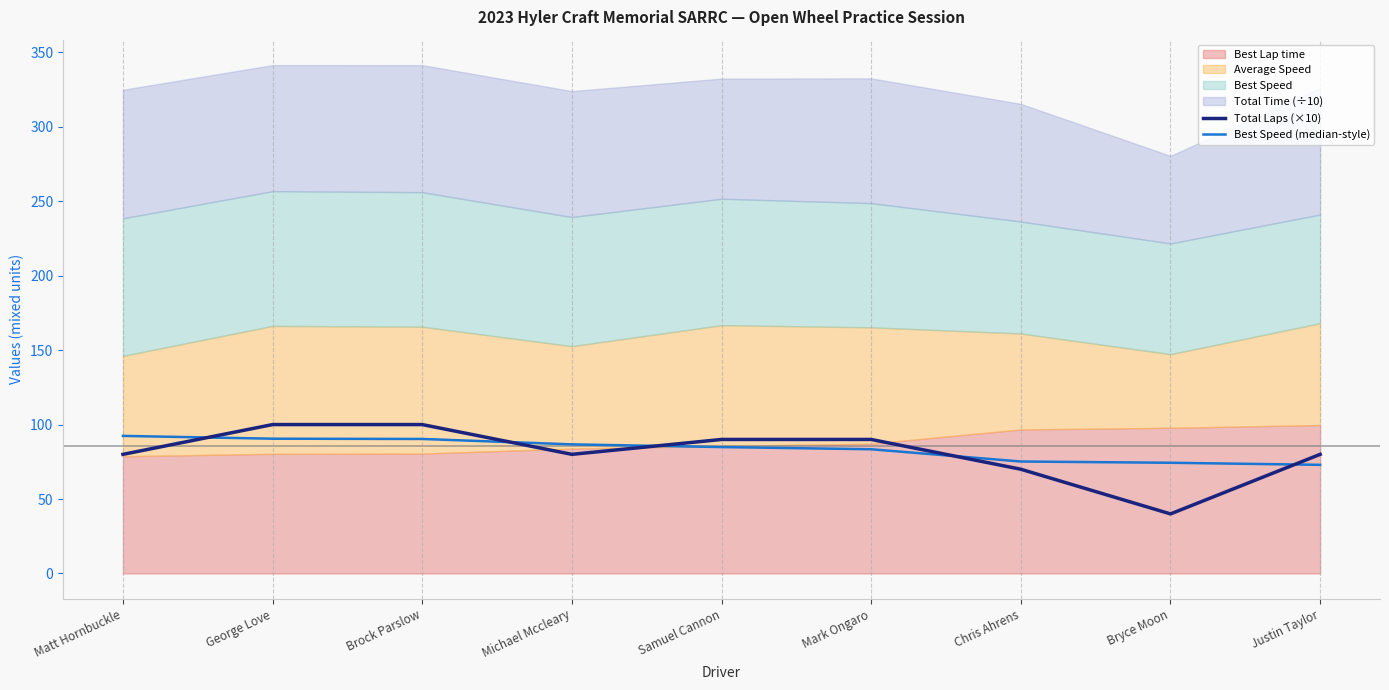

Is it true that Total Laps (×10) equals 80.0 at Matt Hornbuckle?

True